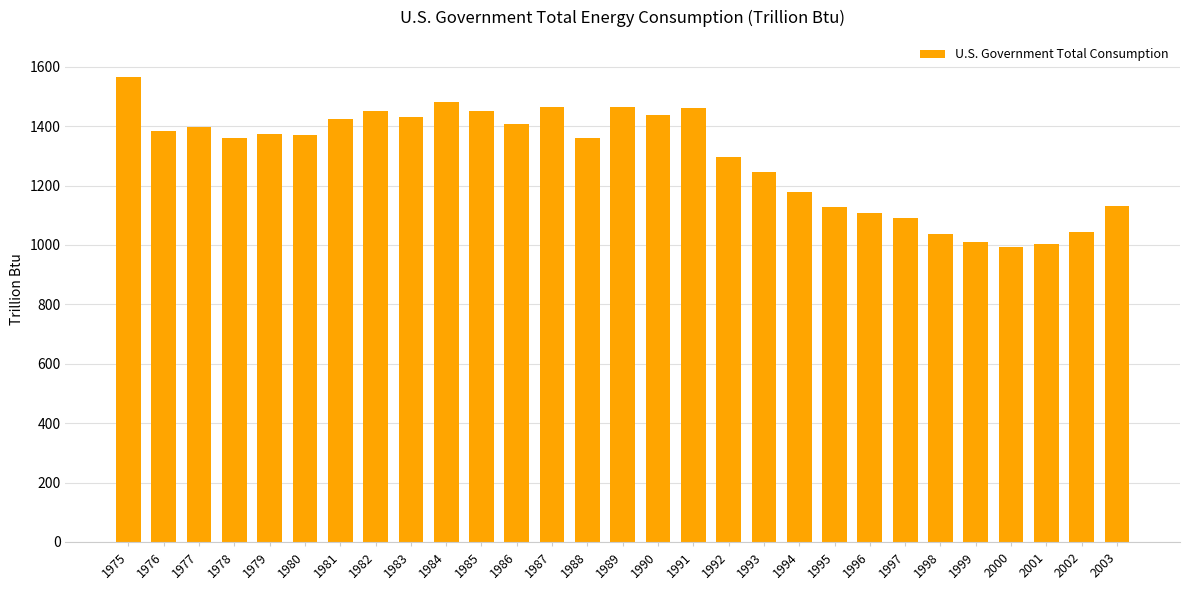

What is the greatest value displayed?

1565.0